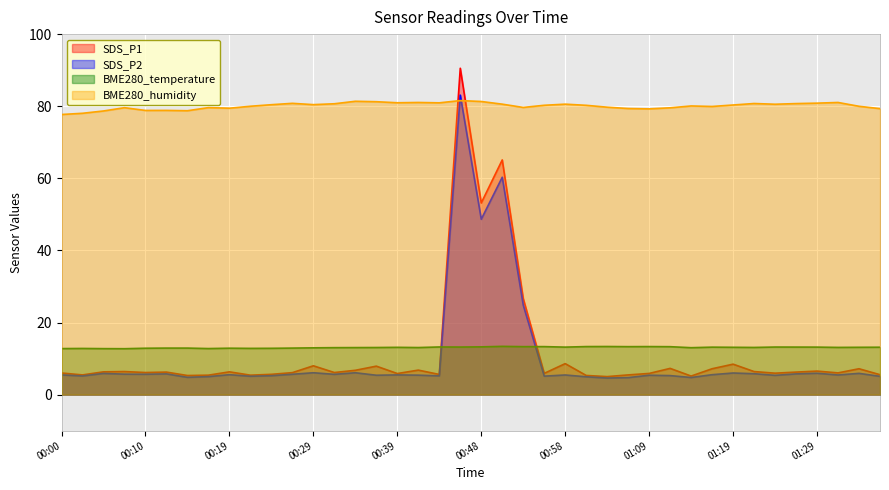

Between 01:11 and 01:24, which series saw the biggest shift?

SDS_P1